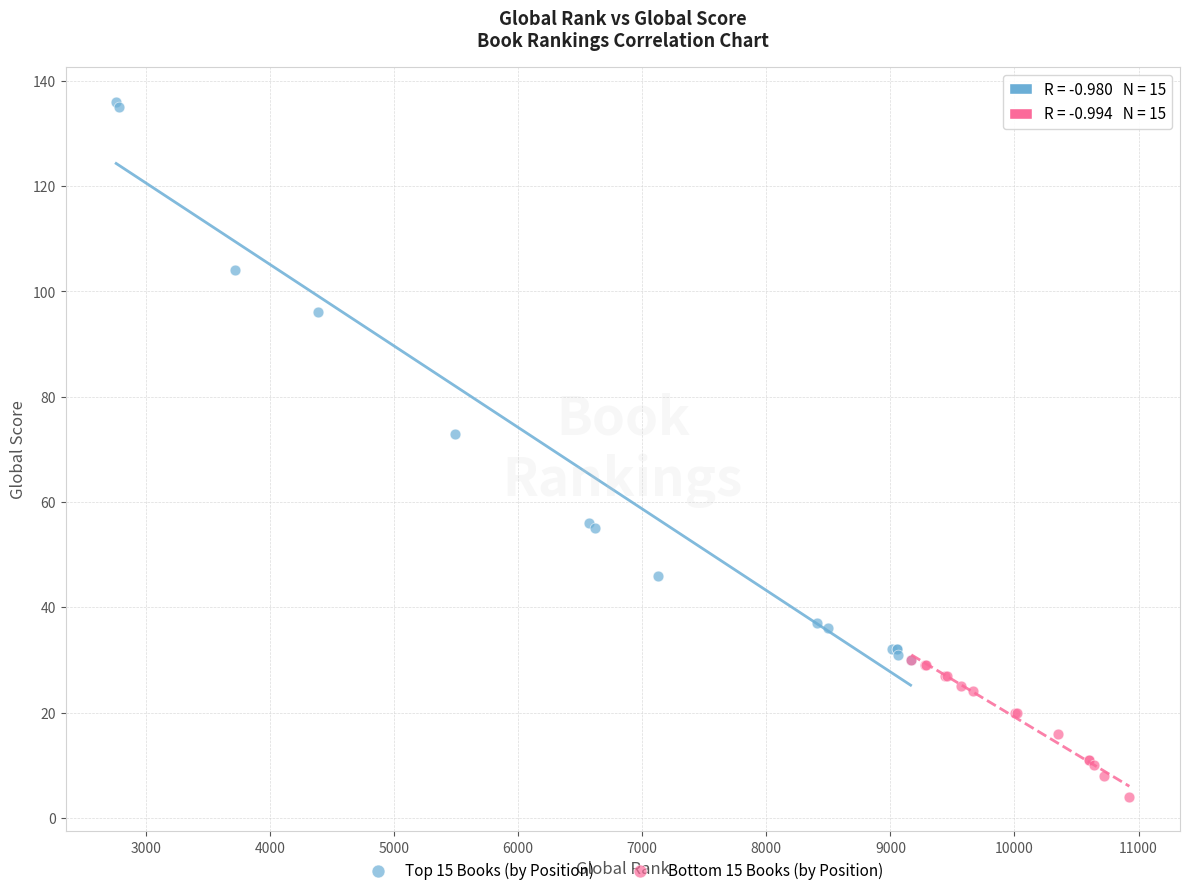

Which series contains the lowest Y value?

Bottom 15 Books (by Position)